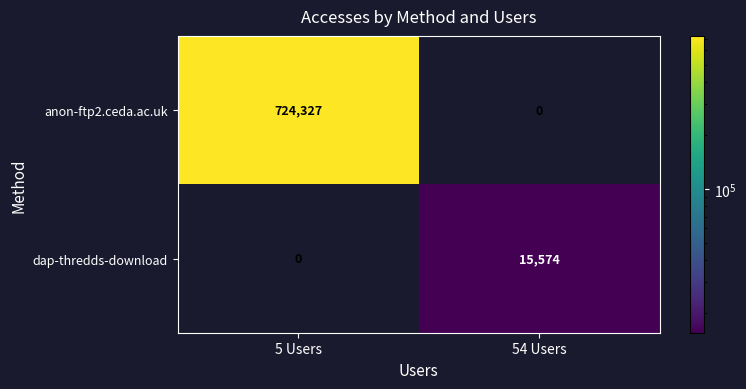

Read the anon-ftp2.ceda.ac.uk value at 5 Users, to the nearest 50.

724350